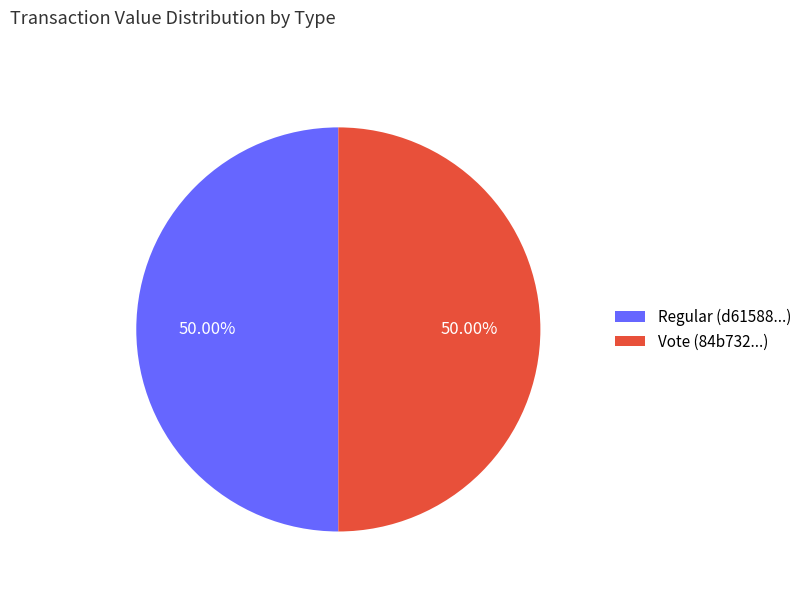

Do Vote (84b732...) and Regular (d61588...) together represent more than half of the pie?

Yes